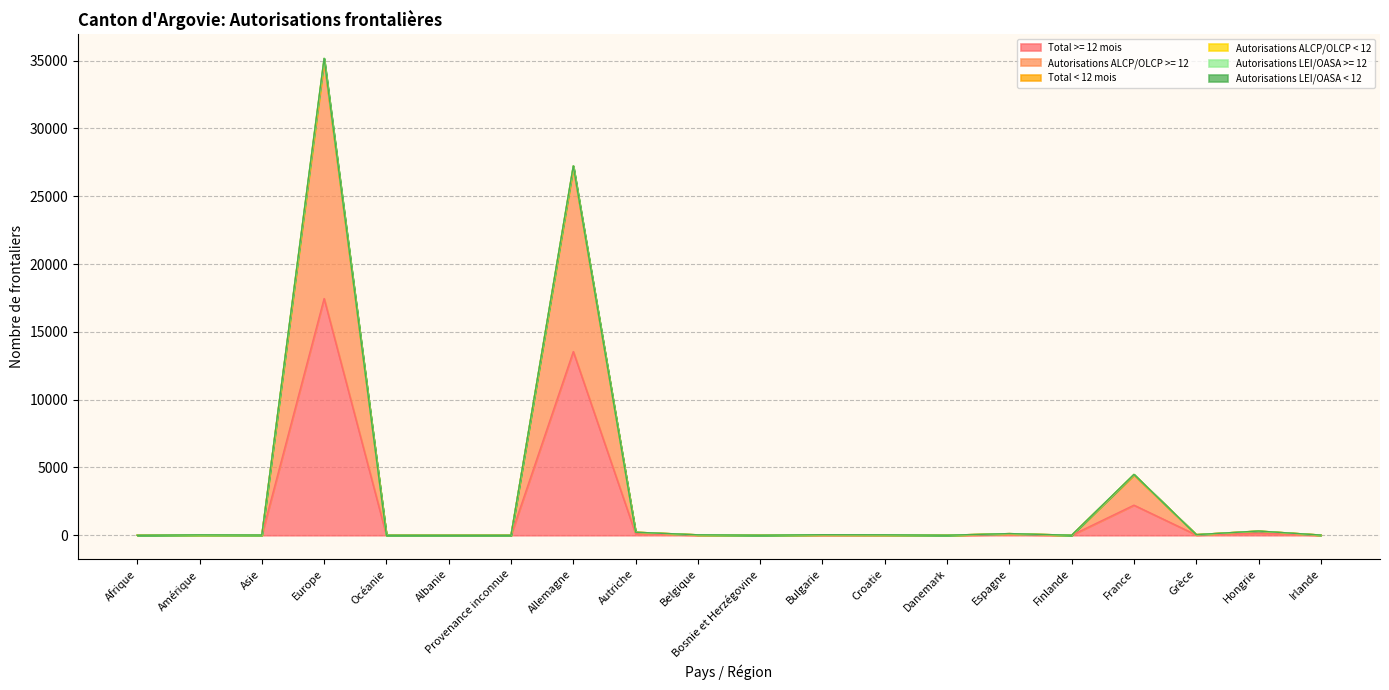

True or false: Autorisations ALCP/OLCP >= 12 and Total >= 12 mois intersect in this chart.

False